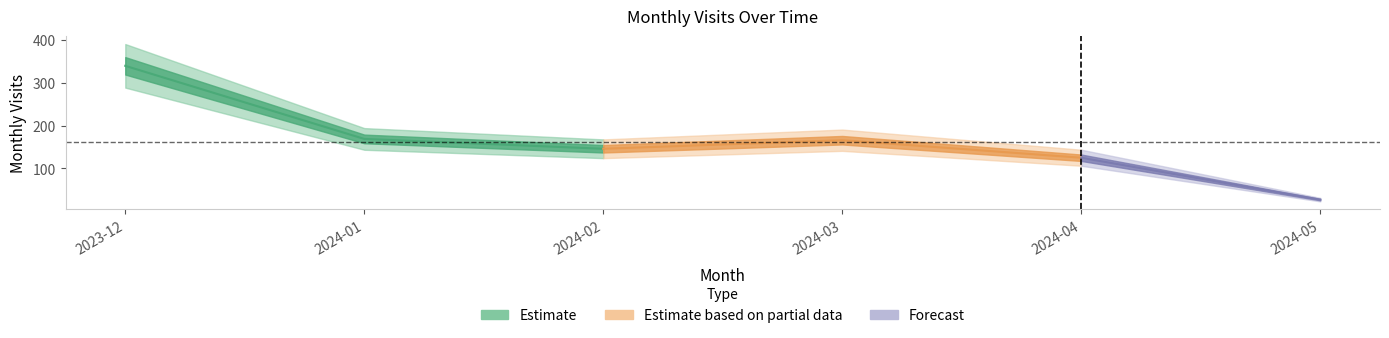

What is the label of the 4th point from the right?

2024-02